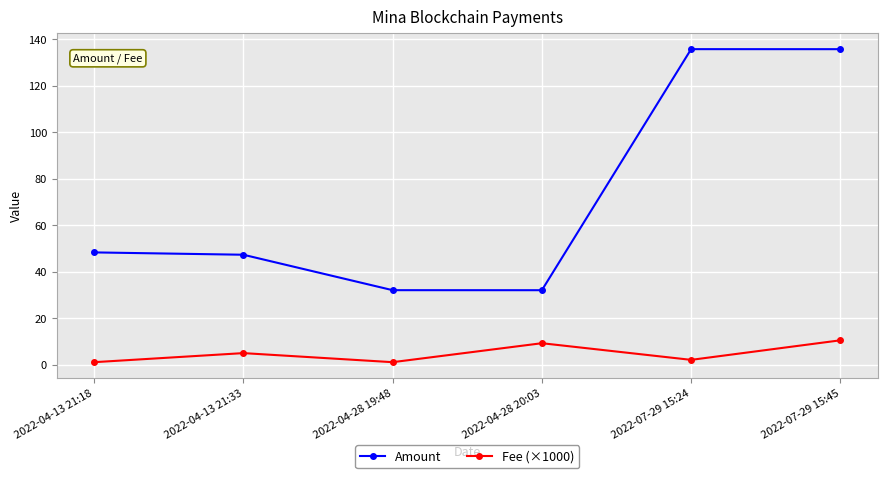

True or false: Amount and Fee (×1000) intersect in this chart.

False